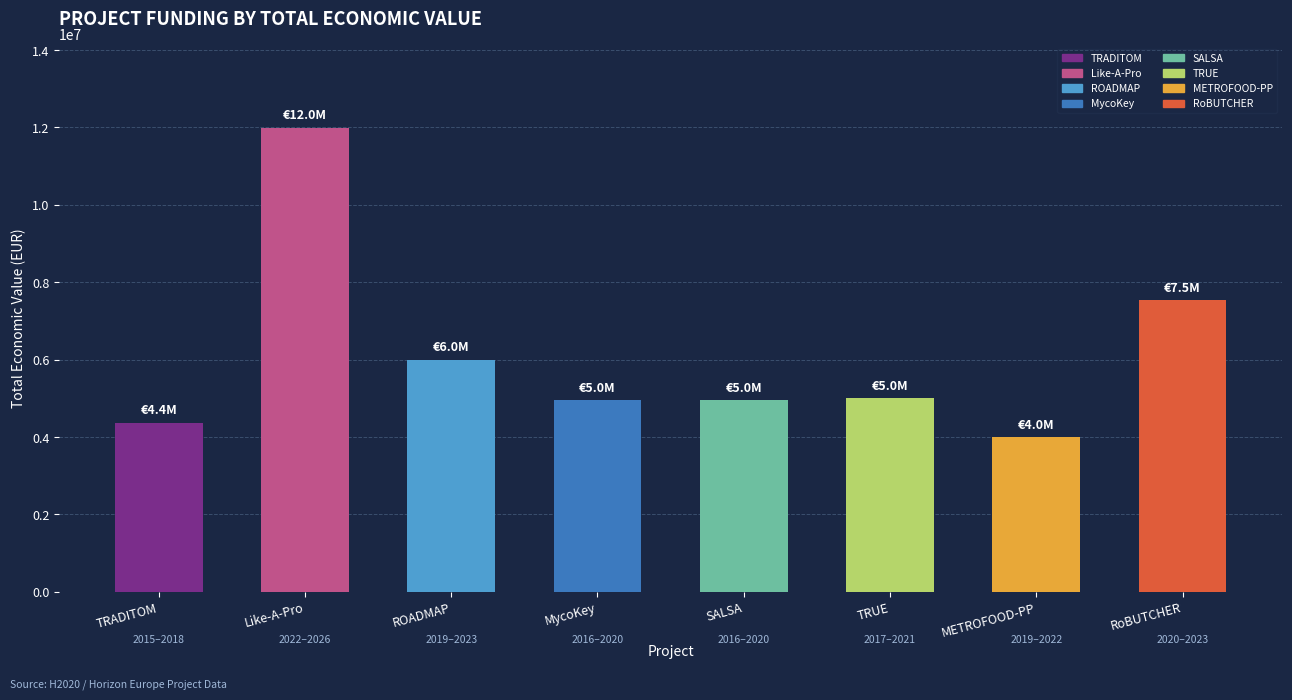

What is the sum of all values?

48818879